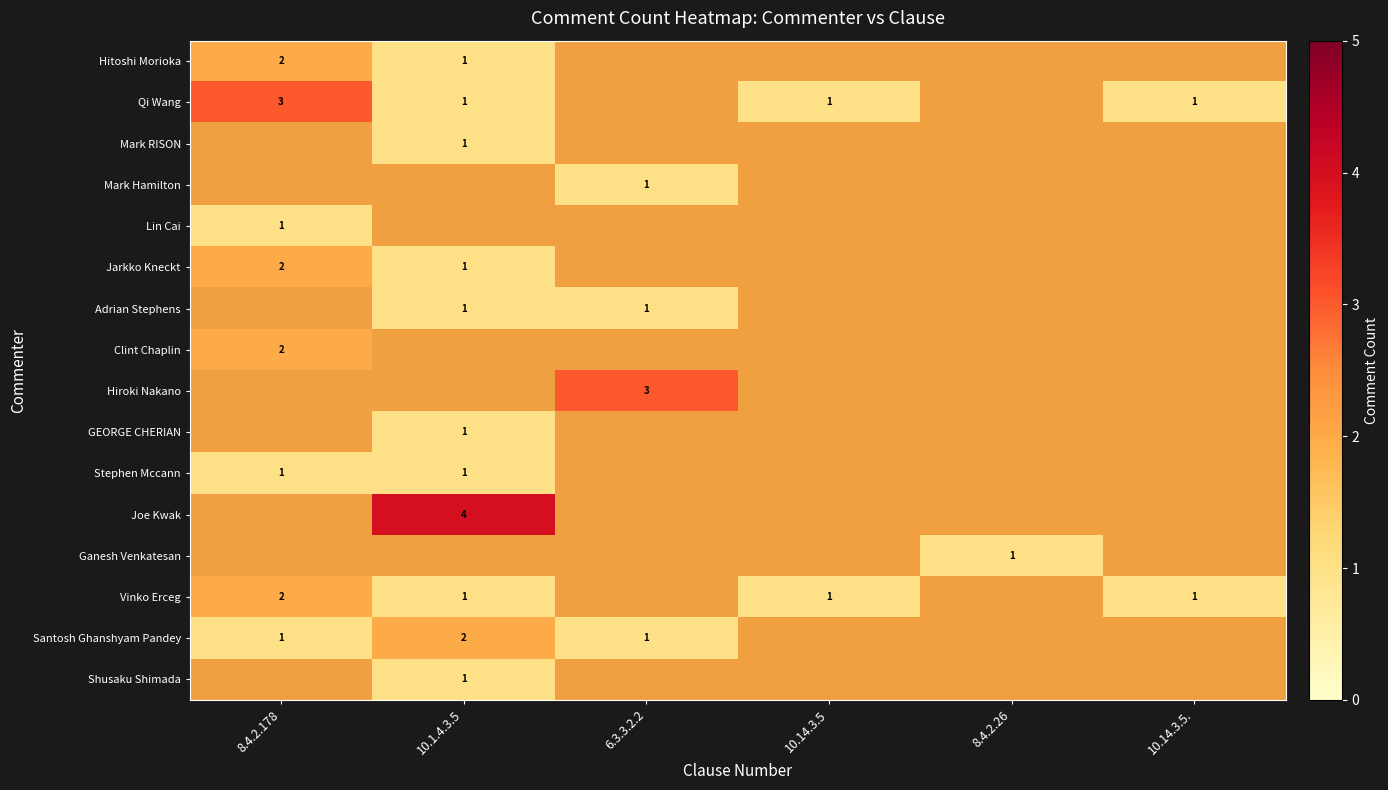

Is it true that Vinko Erceg equals 1.3 at 8.4.2.178?

False